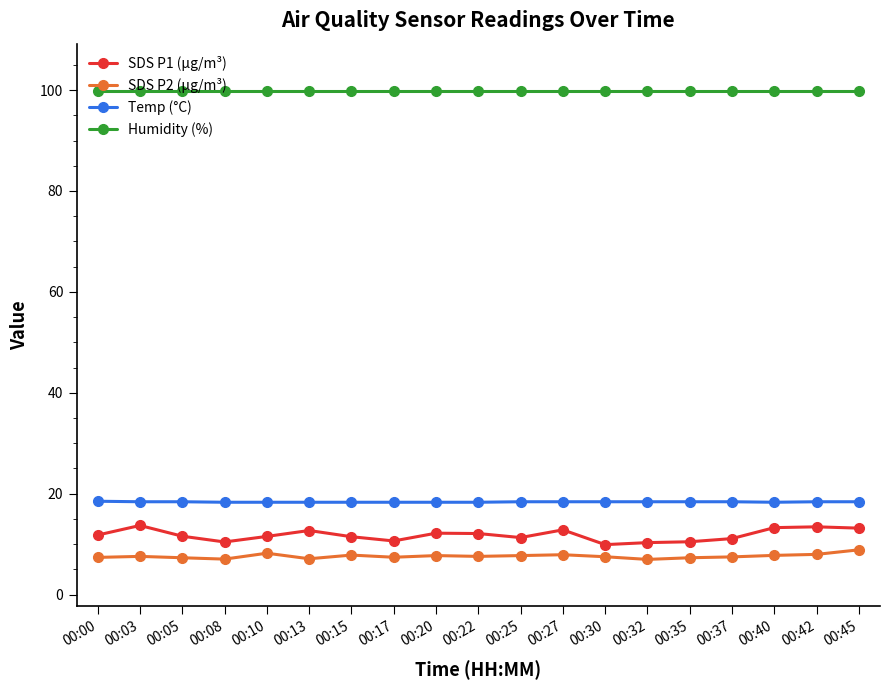

True or false: Humidity (%) and Temp (°C) intersect in this chart.

False